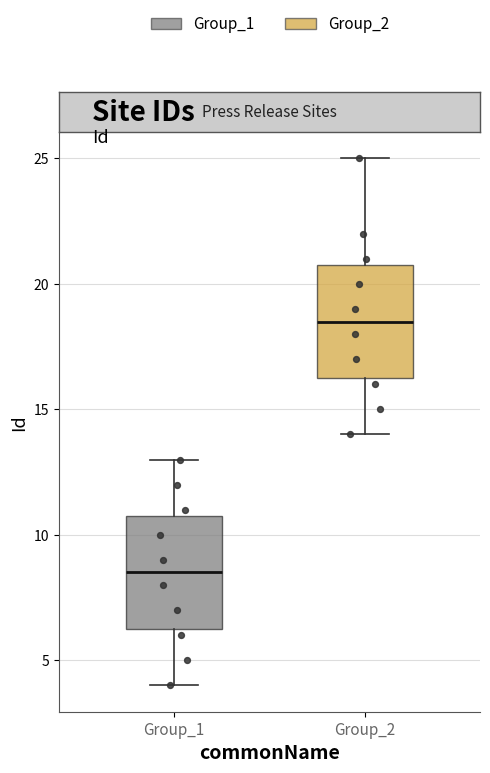

Where is the lower edge of the box for Group_2 on the y-axis? The values are not printed on the chart, so give them approximately, as read against the axis.

16.5